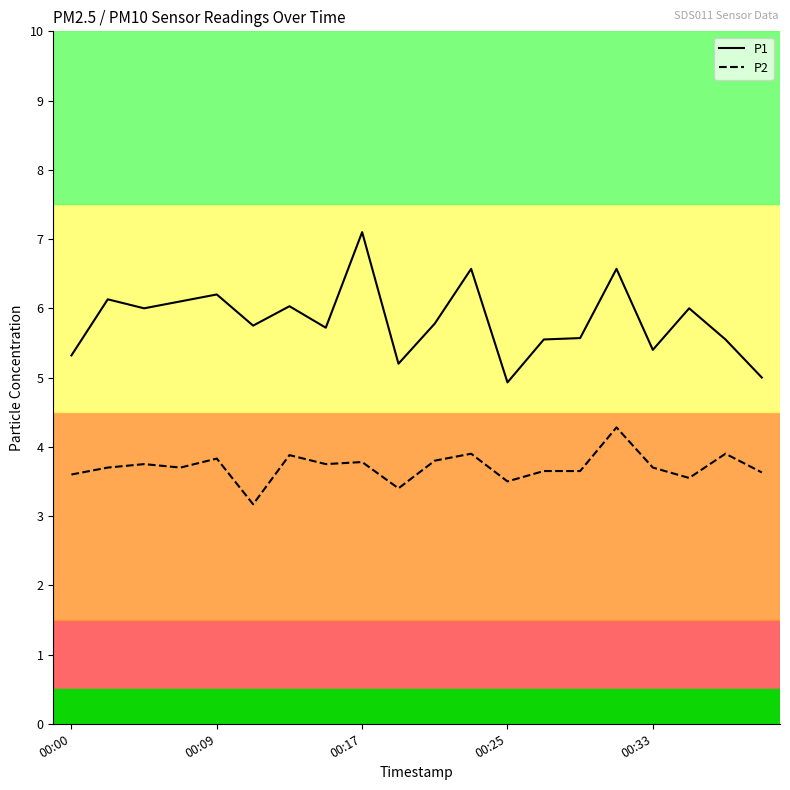

How many lines are shown in the chart?

2